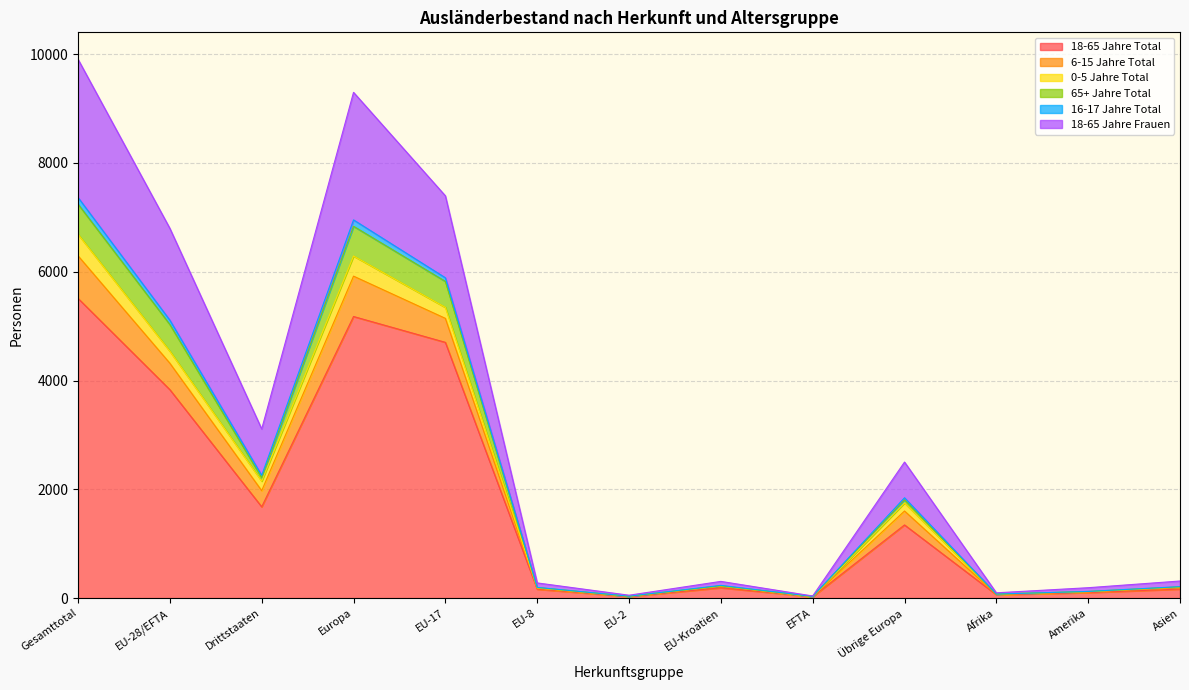

The 65+ Jahre Total series shows 4994 at Gesamttotal. True or false?

False